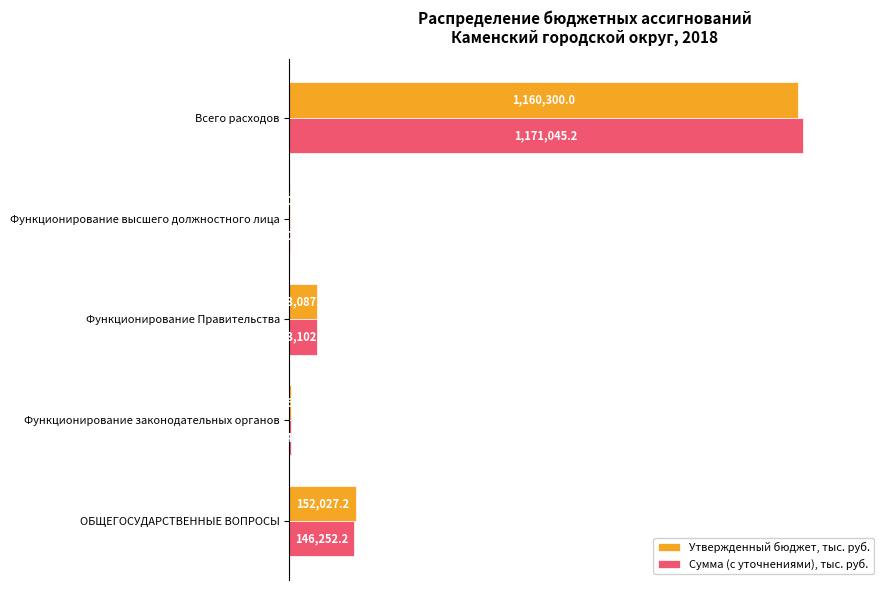

What are all the series names shown in the legend?

Утвержденный бюджет, тыс. руб., Сумма (с уточнениями), тыс. руб.